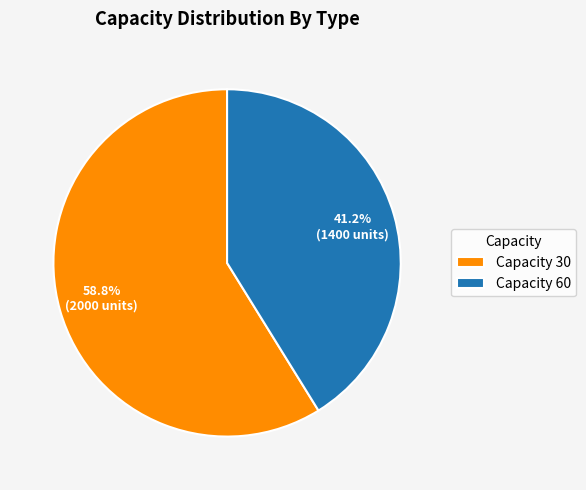

Rank the categories by value from highest to lowest.

Capacity 30, Capacity 60